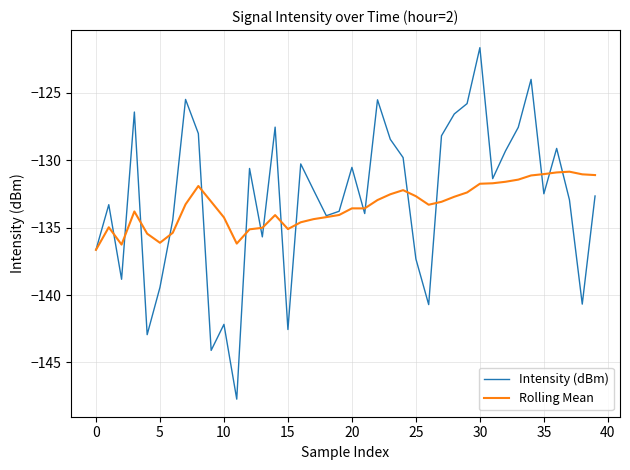

Which series has the widest spread of values?

Intensity (dBm)